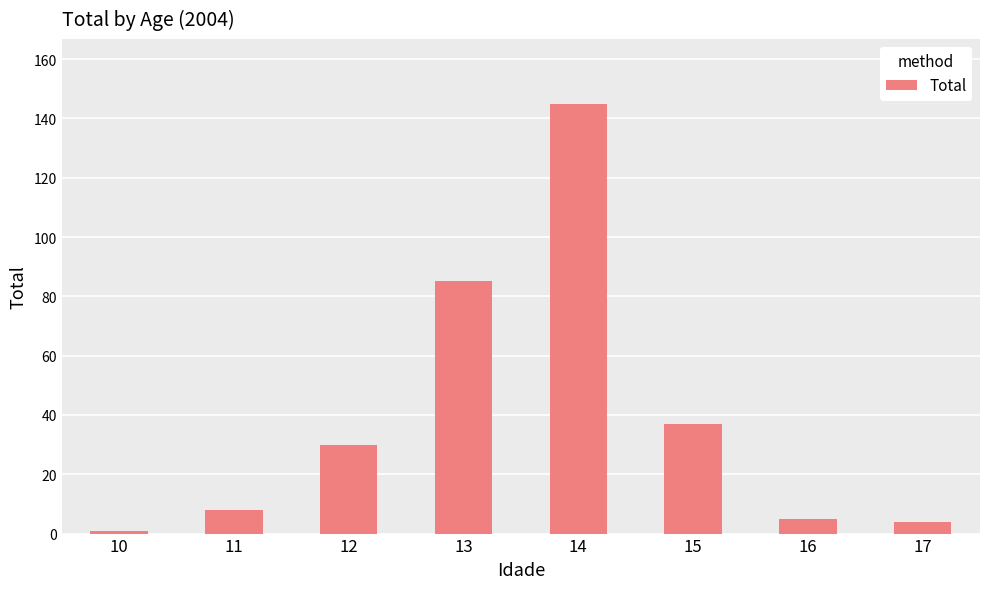

What is the approximate value at 16, to the nearest 5?

5